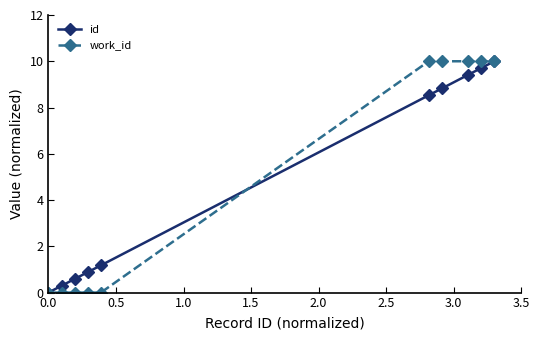

What is the highest value of the work_id series?

10.0